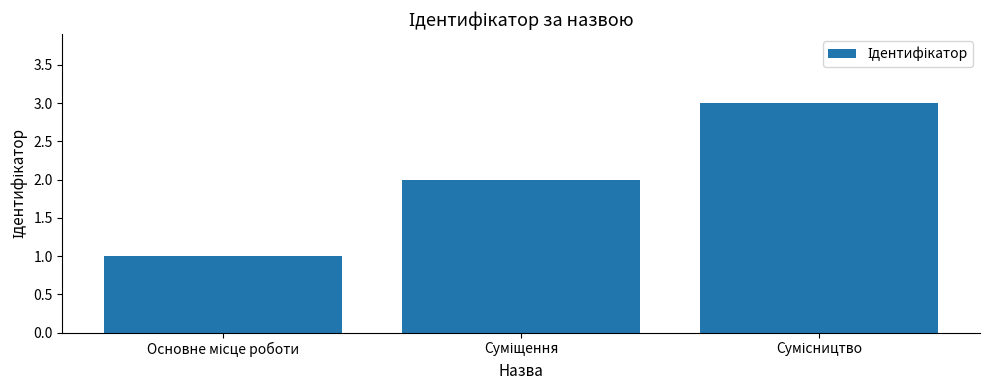

What is the maximum value shown in the chart?

3